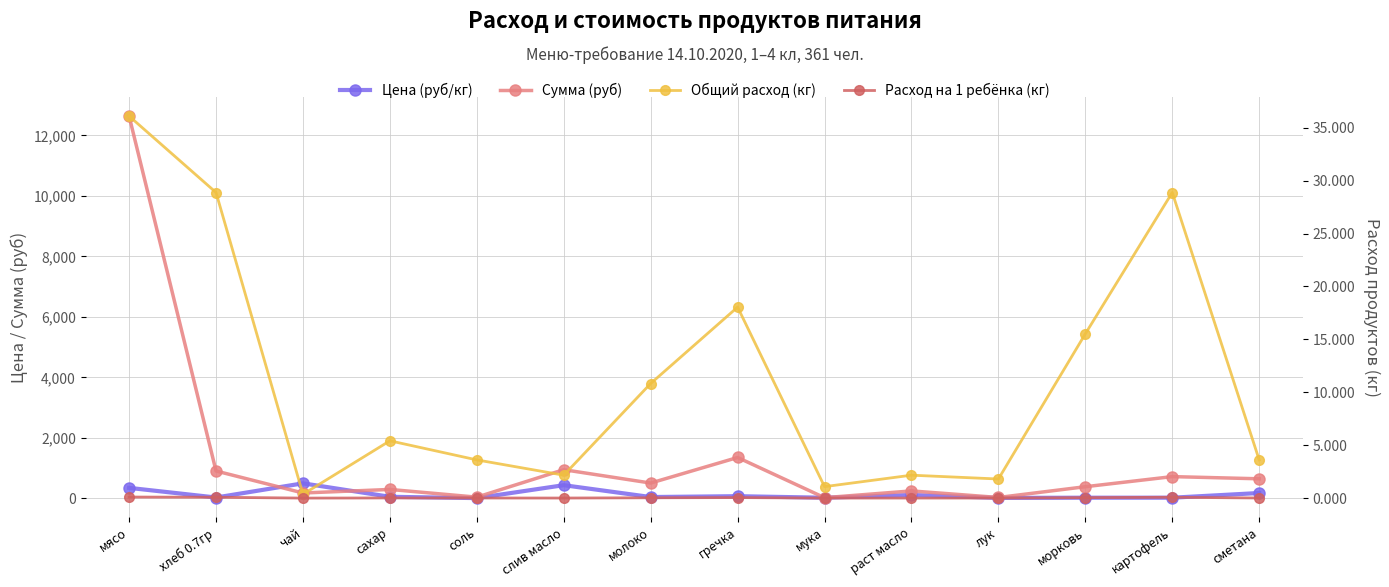

What is the label of the 10th point from the right?

соль